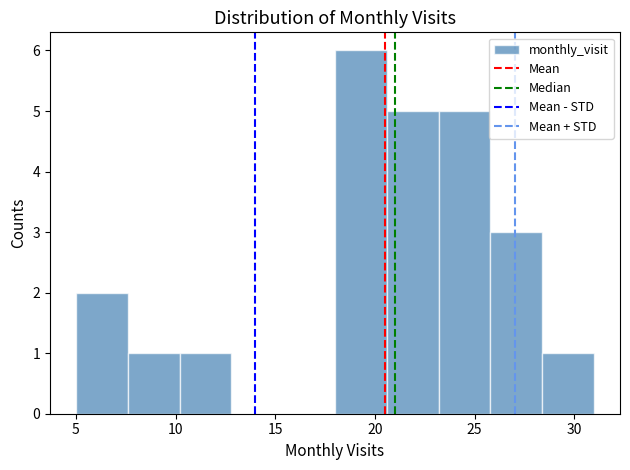

Reading left to right, list every bar in this chart as the range it spans on the x-axis followed by its height. Neither the bar edges nor the heights are printed on the chart, so give them approximately, as read against the axes.

5.0 to 7.6: 2
7.6 to 10.2: 1
10.2 to 12.8: 1
12.8 to 15.4: 0
15.4 to 18.0: 0
18.0 to 20.6: 6
20.6 to 23.2: 5
23.2 to 25.8: 5
25.8 to 28.4: 3
28.4 to 31.0: 1